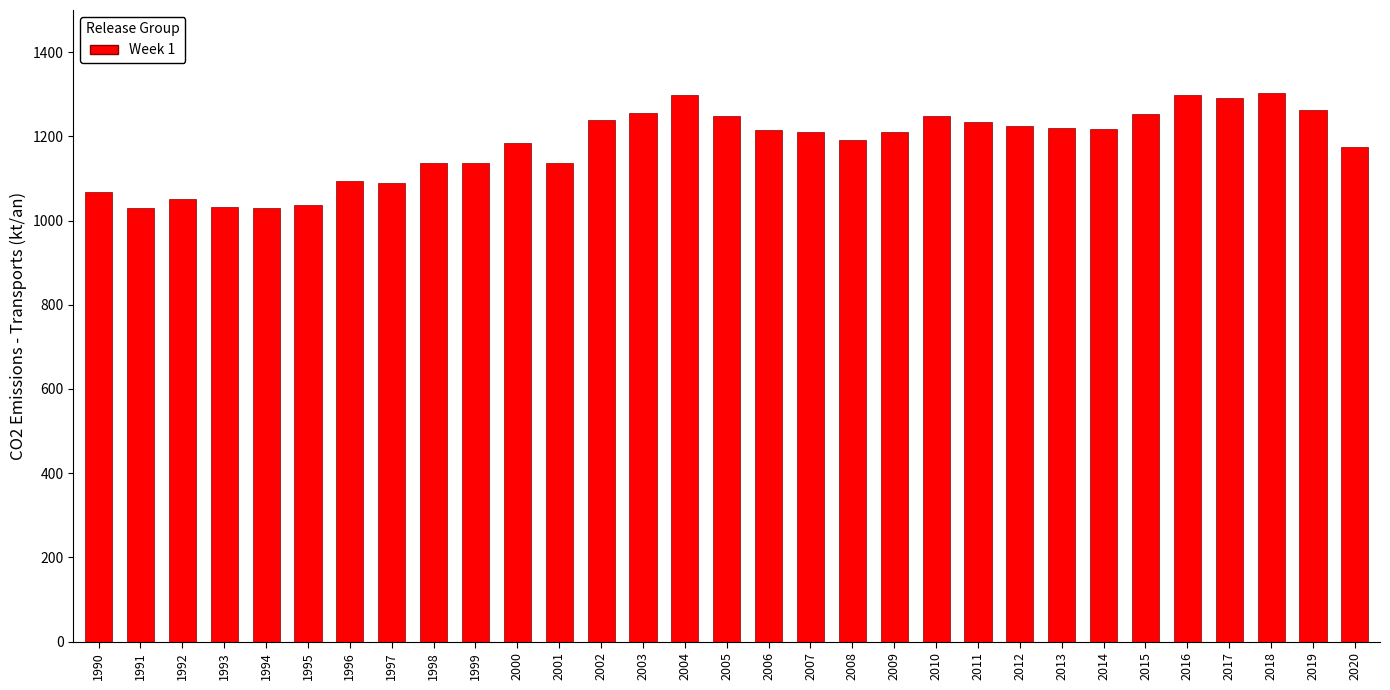

True or false: the data shows 1052.0 at 1992.

True